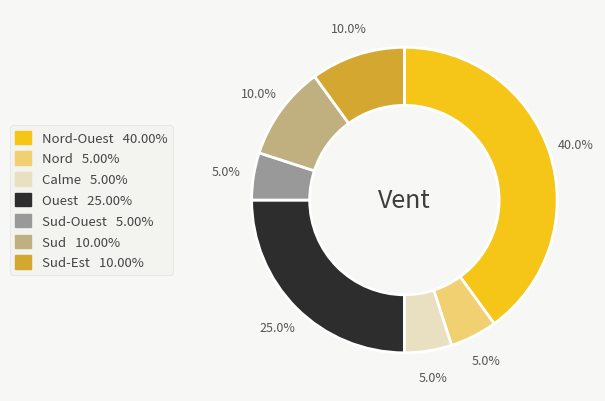

Does any single category account for the majority?

No